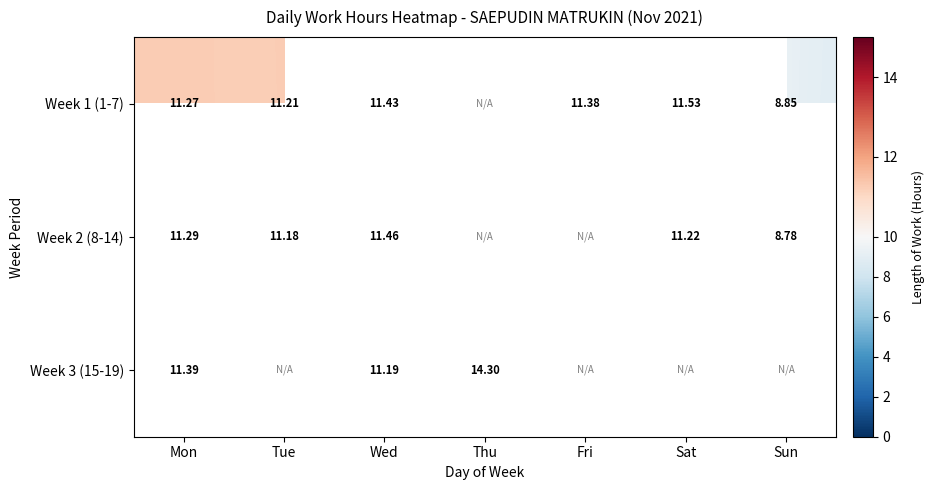

What is the minimum value for Week 1 (1-7)?

8.8